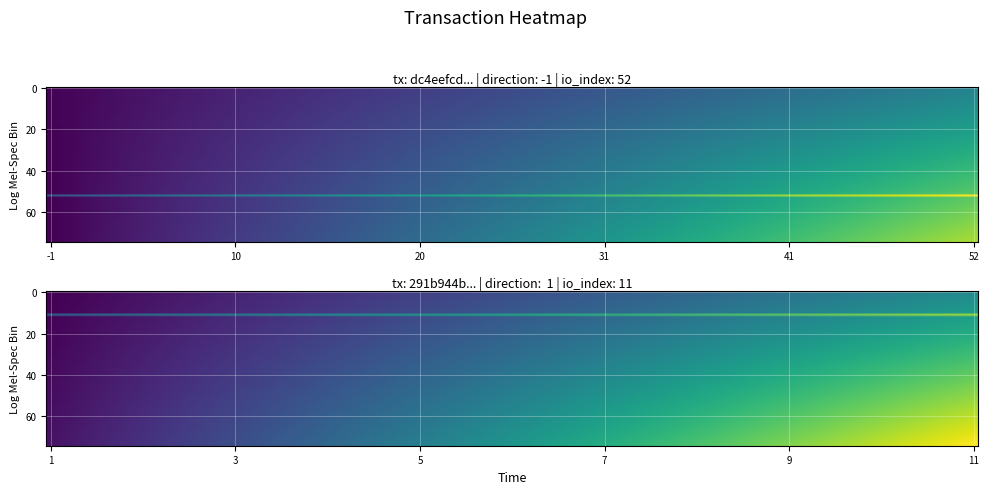

What is the difference between the 291b944b03a5838f51bc62643d372b6e74a8c7e values at 1 and 0?

10